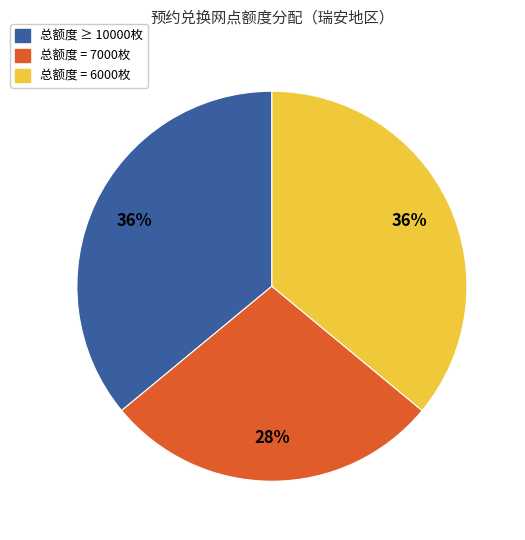

Is there any slice that represents more than half of the pie?

No